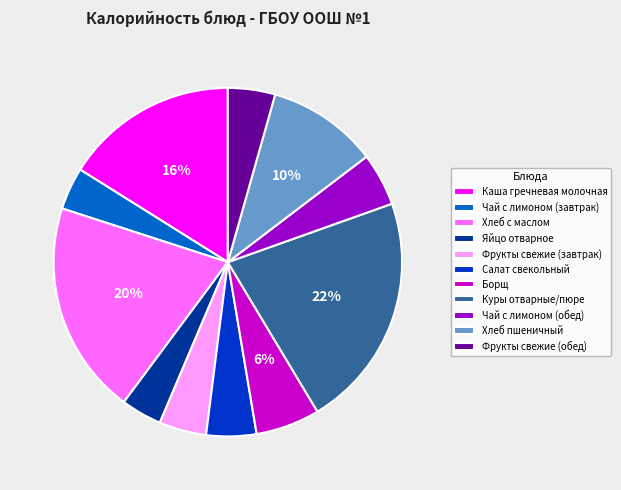

Which has a higher value, Хлеб с маслом or Чай с лимоном (обед)?

Хлеб с маслом